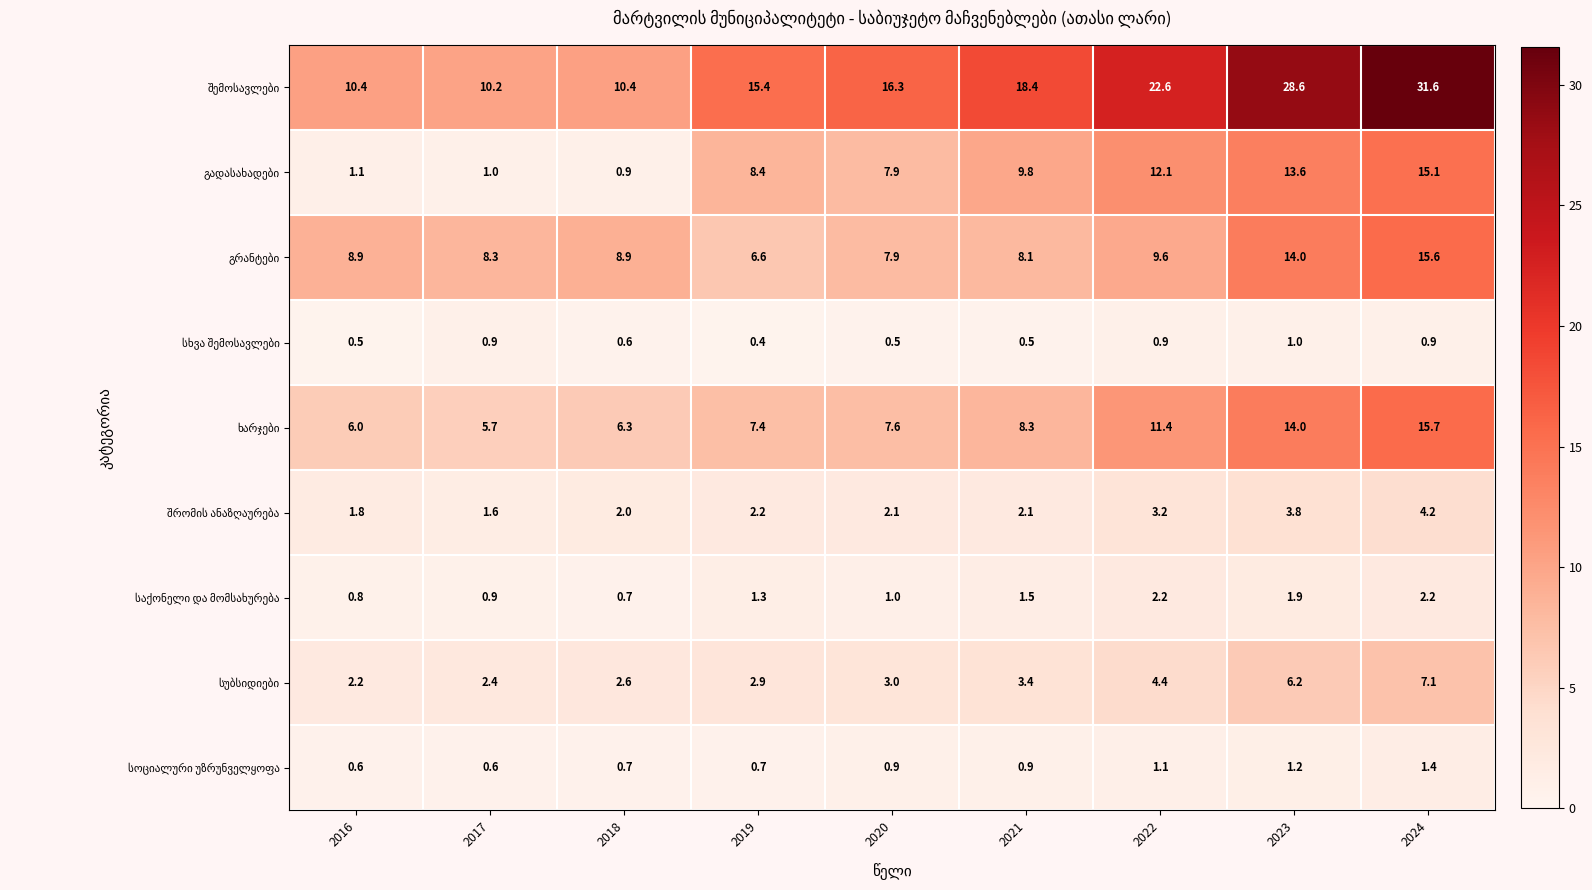

What is the spread (max minus min) of values at 2022?

21.7